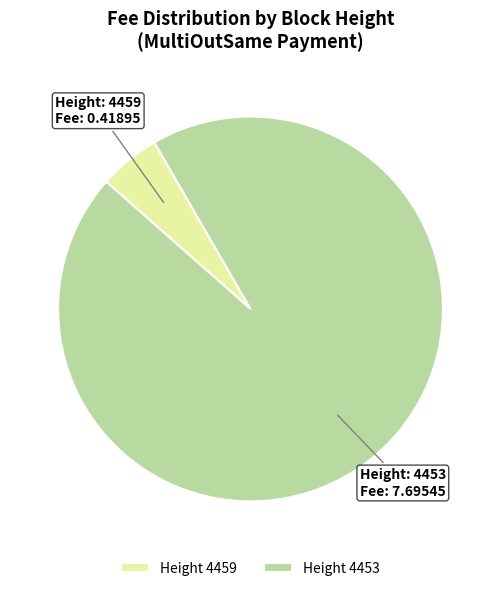

Is the sum of Height 4459 and Height 4453 greater than half?

Yes